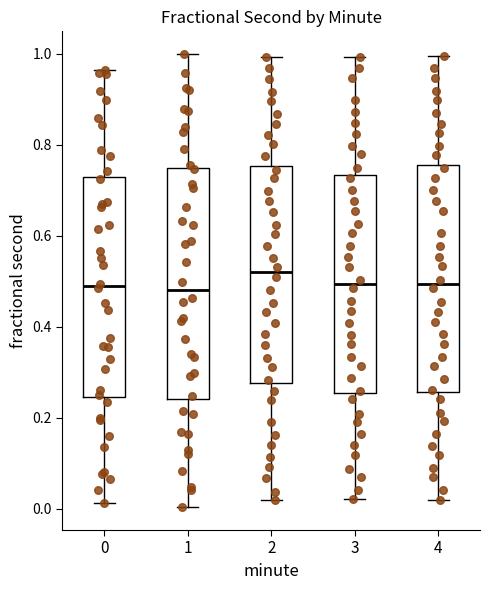

Where does the upper whisker of the box at x = 1 end on the y-axis? The values are not printed on the chart, so give them approximately, as read against the axis.

1.00